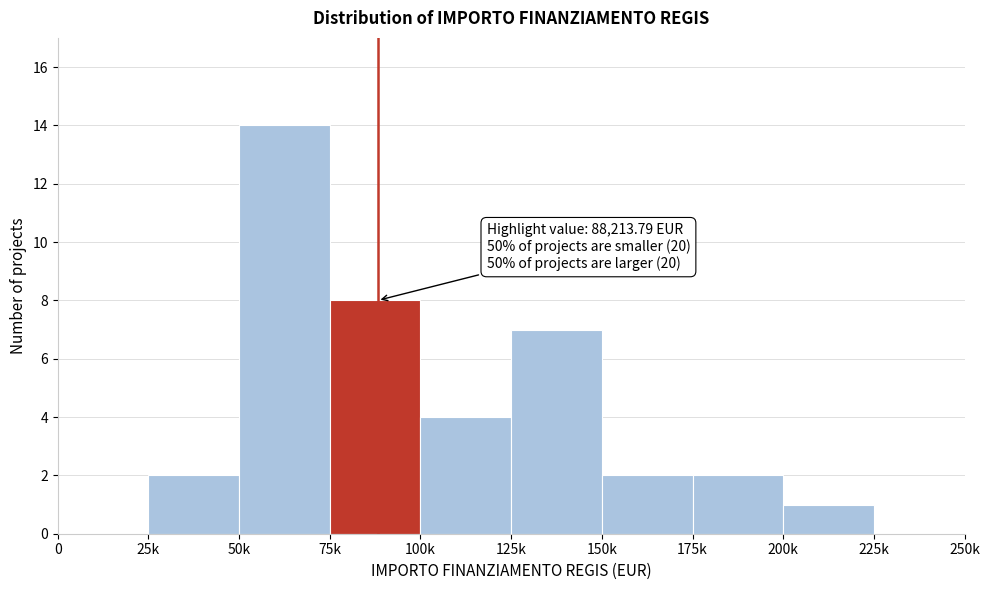

Reading left to right, extract all data points from this chart.

0=0	25k=2	50k=14	75k=8	100k=4	125k=7	150k=2	175k=2	200k=1	225k=0